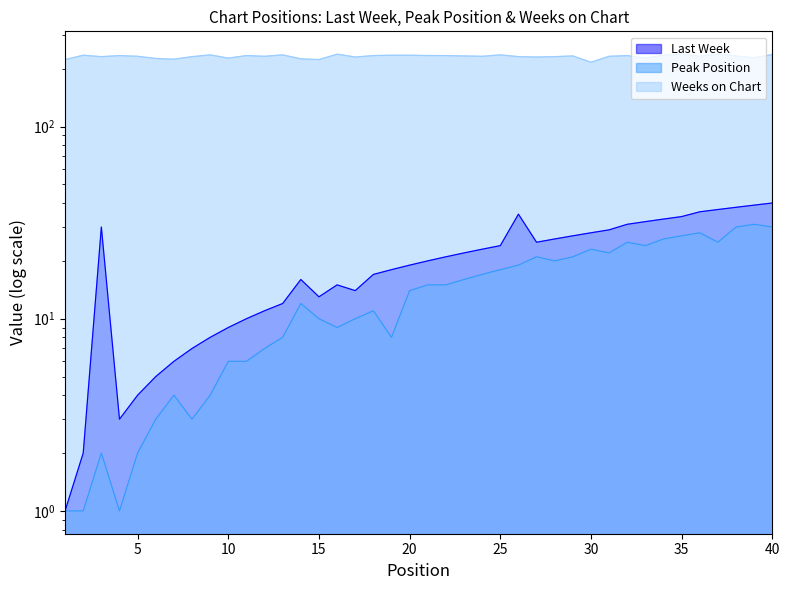

What is the difference between the maximum and minimum values in the Weeks on Chart series?

22